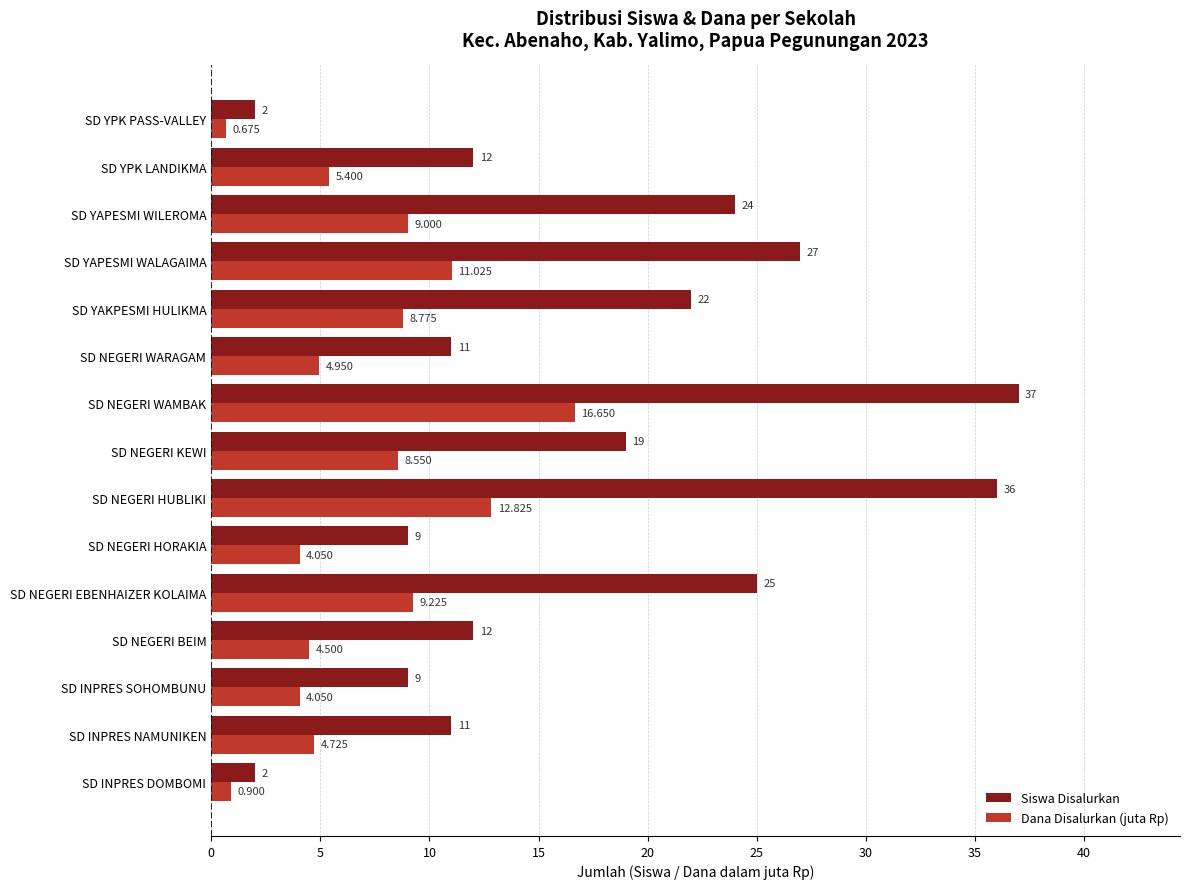

Which label corresponds to the largest value in the chart?

SD NEGERI WAMBAK